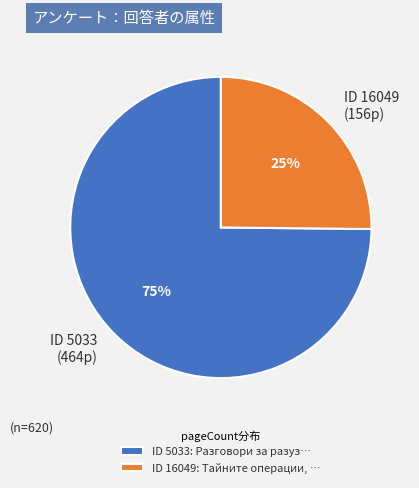

Between ID 16049 (156p) and ID 5033 (464p), which is larger?

ID 5033 (464p)